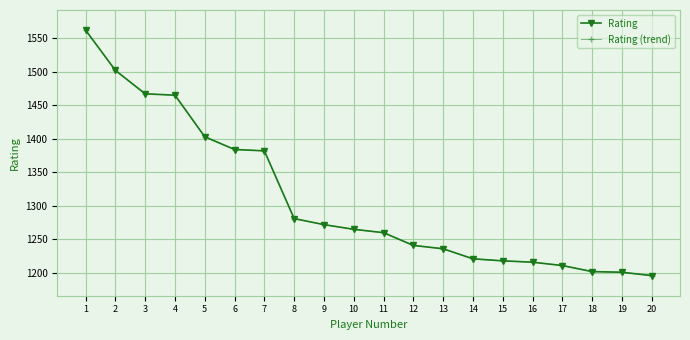

What is the minimum value for Rating?

1196